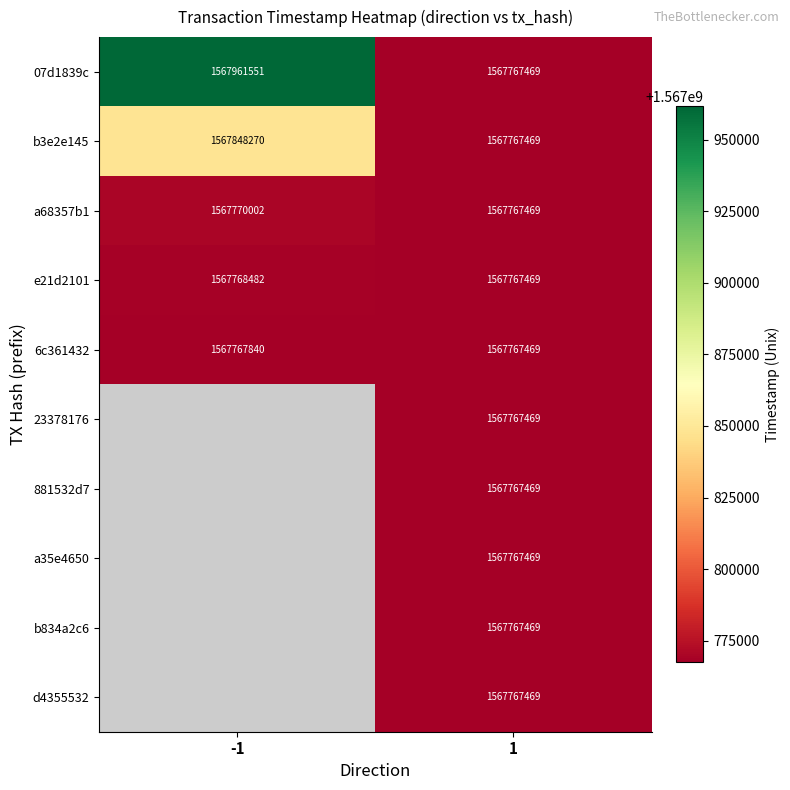

List the labels in order of e21d2101 value, largest first.

-1, 1